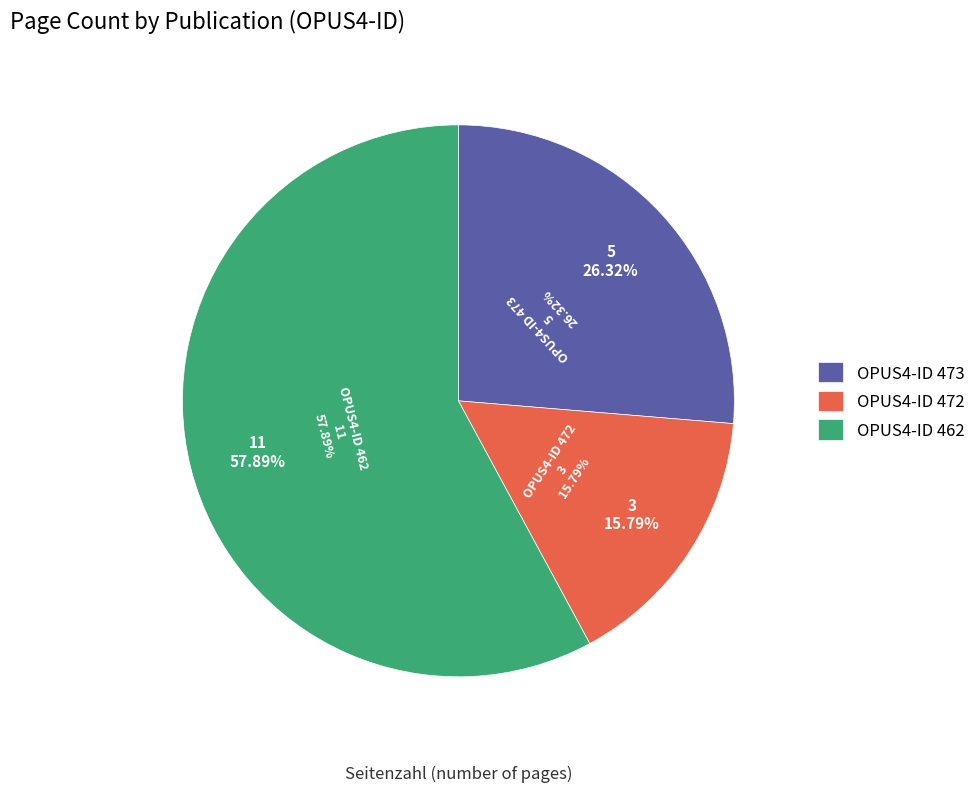

Is it true that 472 is 5% of the pie?

False